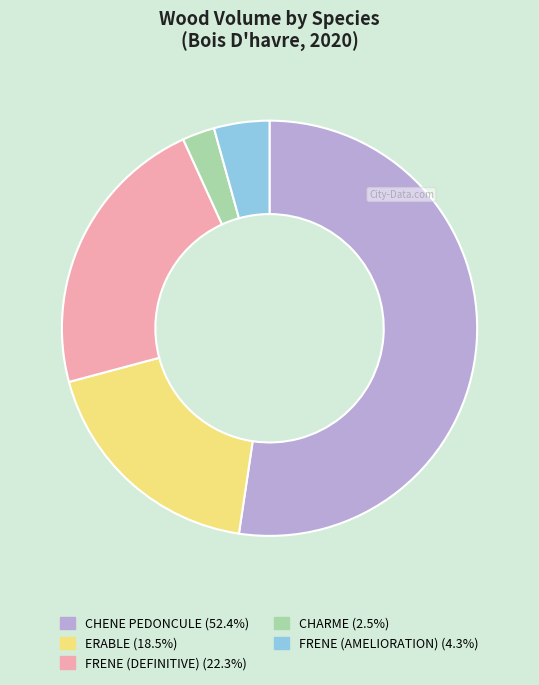

What is the majority slice?

CHENE PEDONCULE